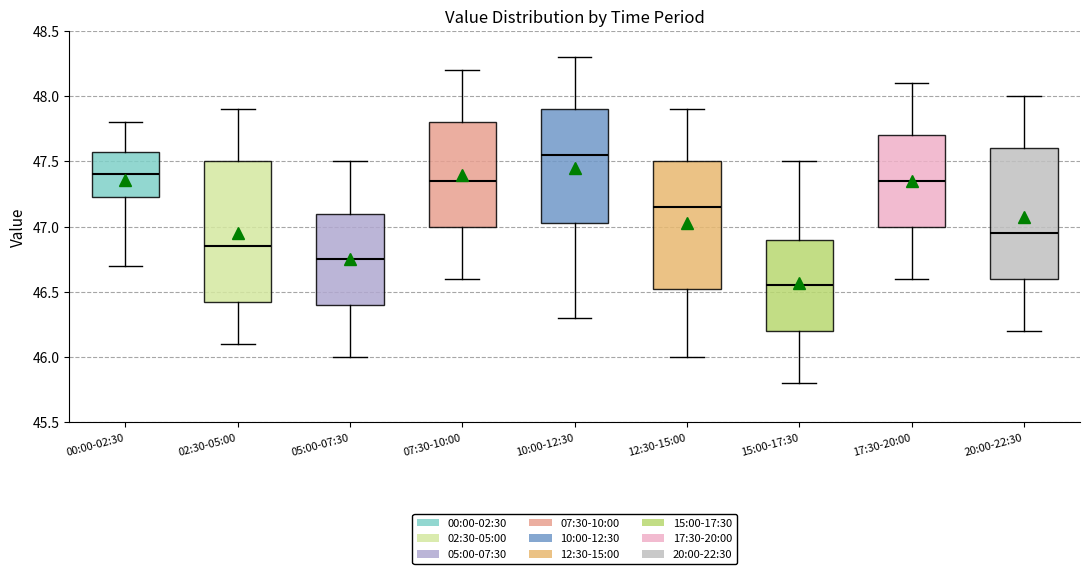

Which box has the highest median line?

10:00-12:30